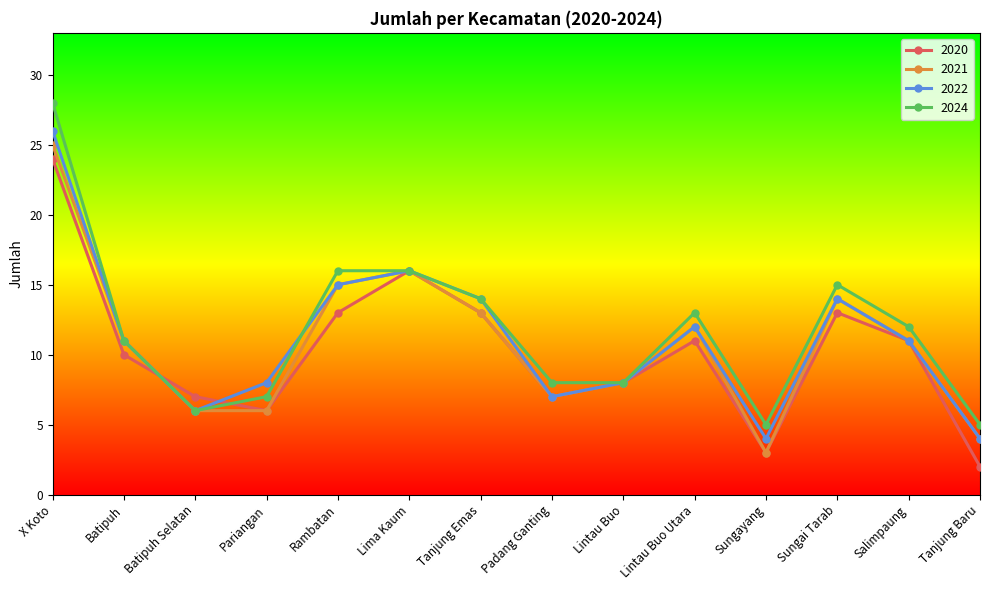

Is the value of 2021 at Lintau Buo greater than the value of 2020 at Rambatan?

No